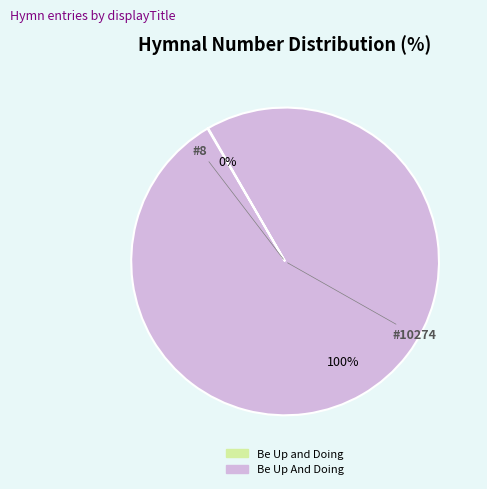

To the nearest percent, what percentage of the pie is Be Up And Doing?

100%